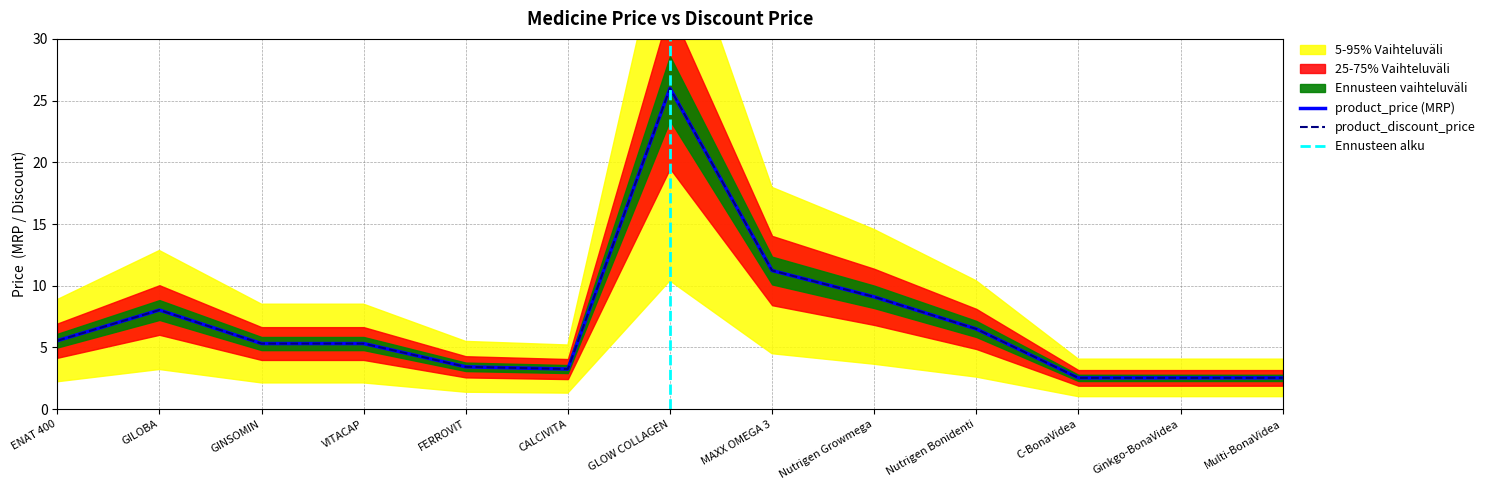

Which category has the lowest value across all series?

C-BonaVidea